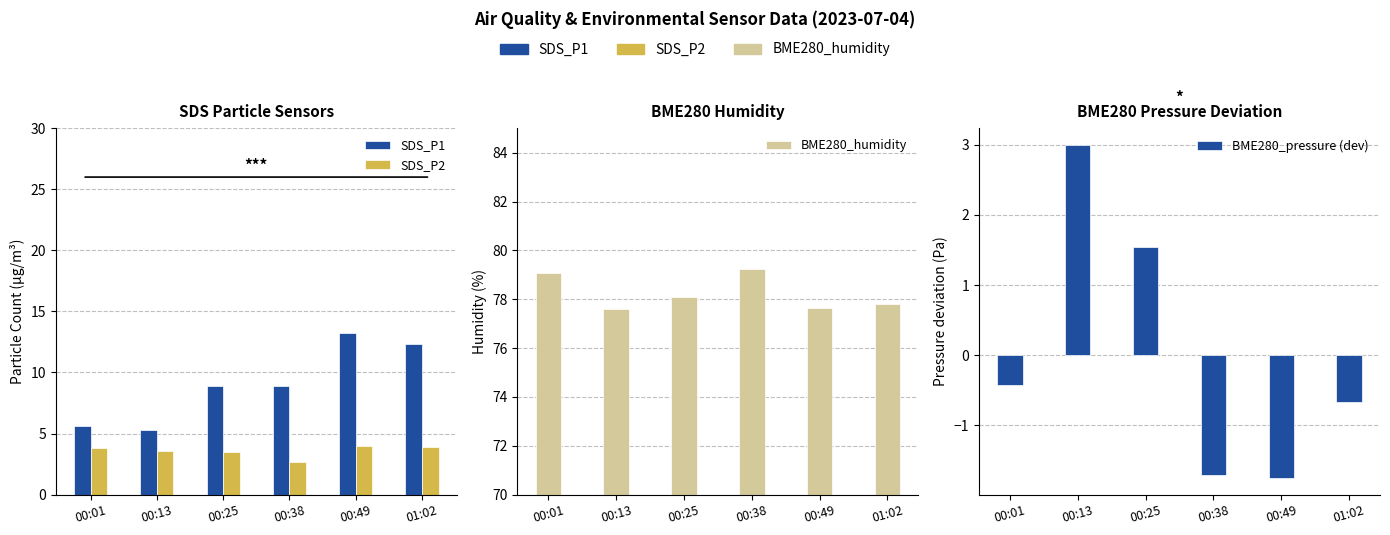

Rank the series by their maximum value, from lowest to highest.

BME280_pressure (dev), SDS_P2, SDS_P1, BME280_humidity